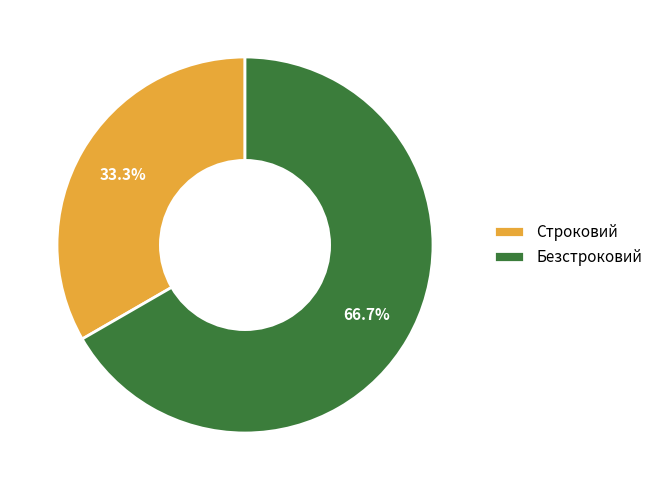

How many segments does this pie chart have?

2